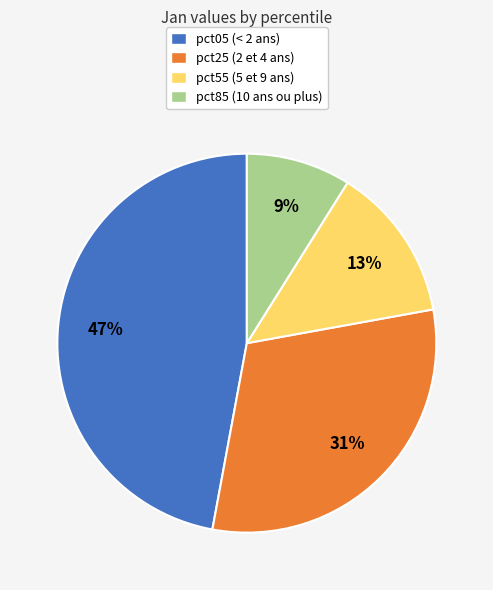

The pct85 (10 ans ou plus) slice represents 18% of the pie. True or false?

False